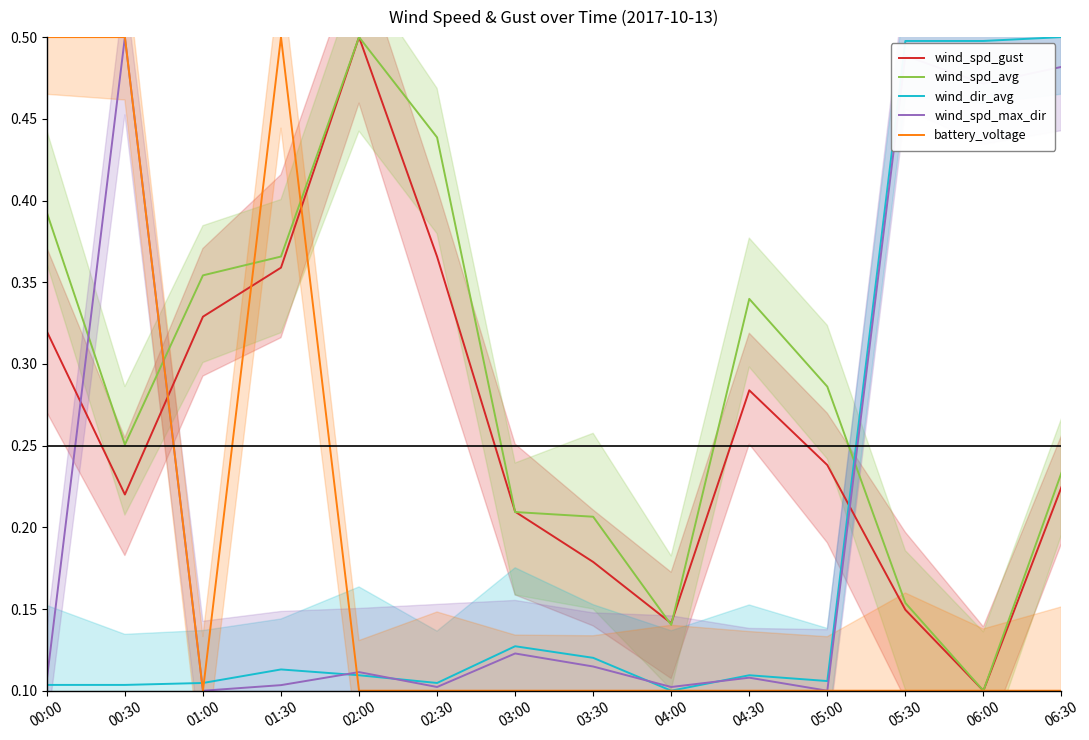

Which has a higher value, 03:00 or 04:30?

04:30